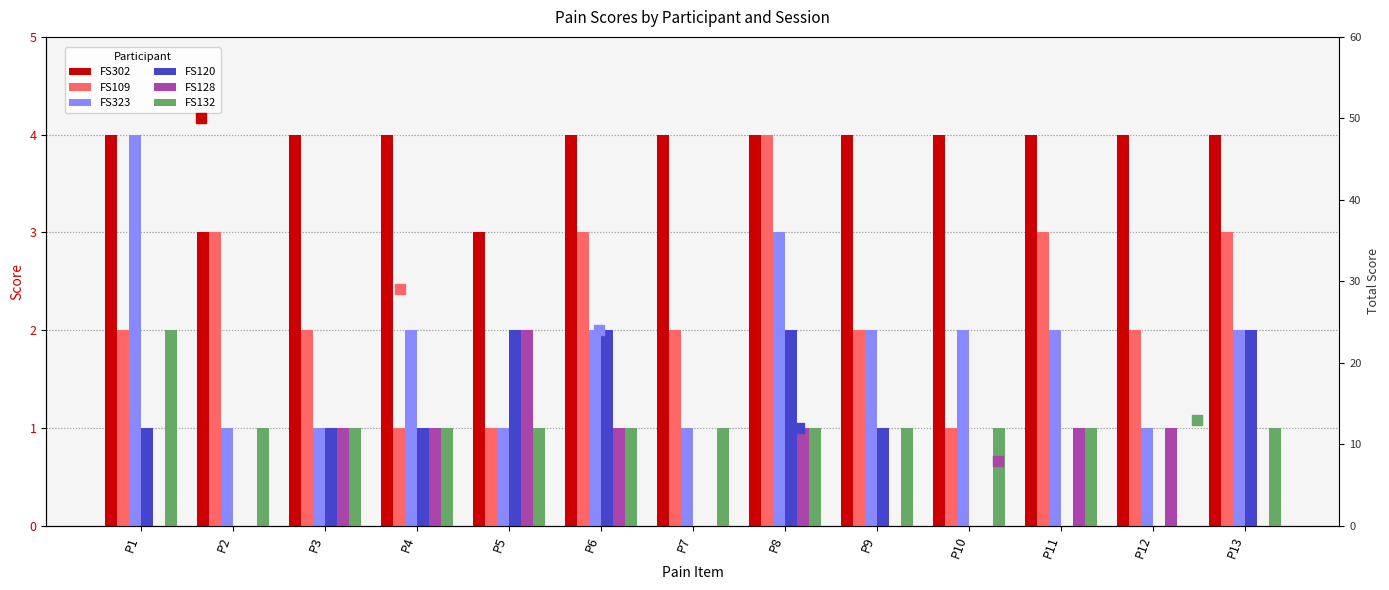

At which category is the sum across all series the highest?

P8